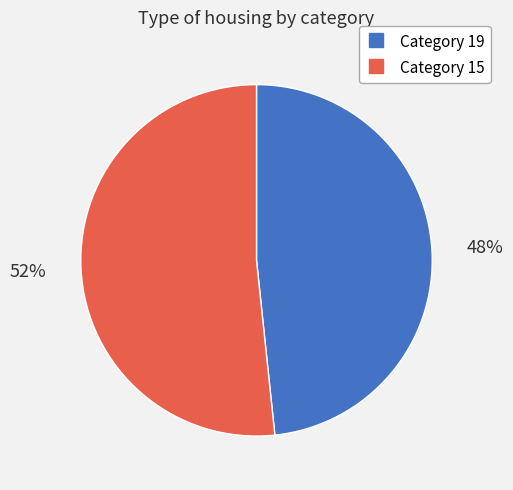

To the nearest percent, what is the average slice percentage?

50%